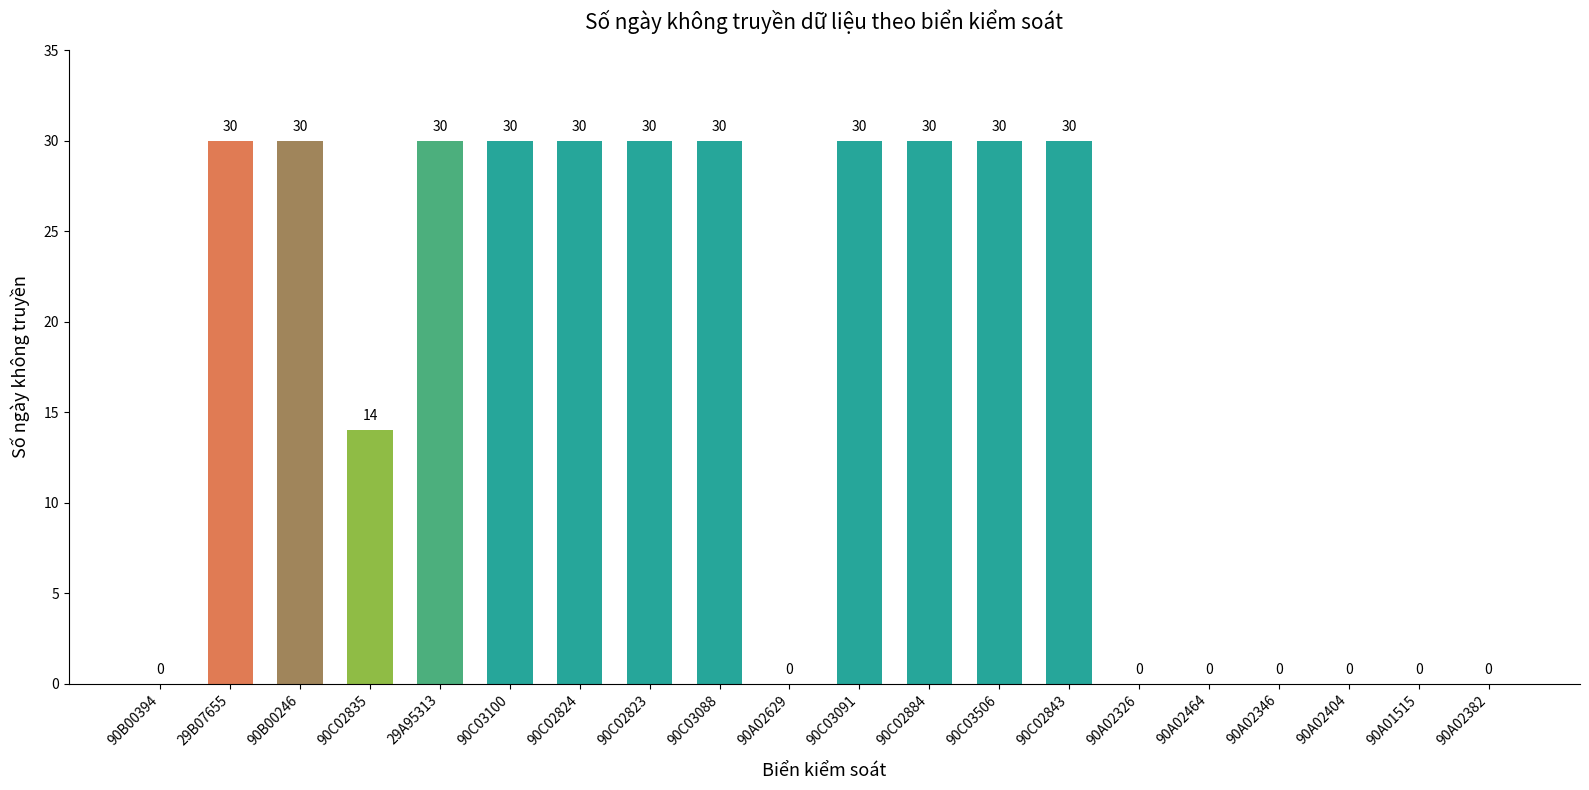

Are the bars horizontal?

No